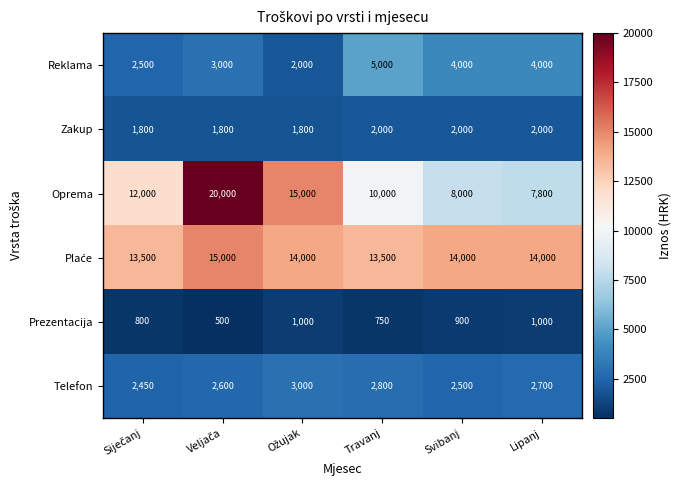

Is it true that Telefon equals 597 at Travanj?

False